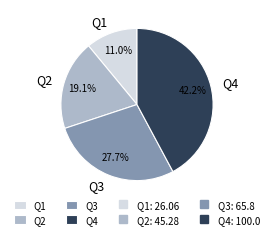

Is it true that Q3 is 28% of the pie?

True